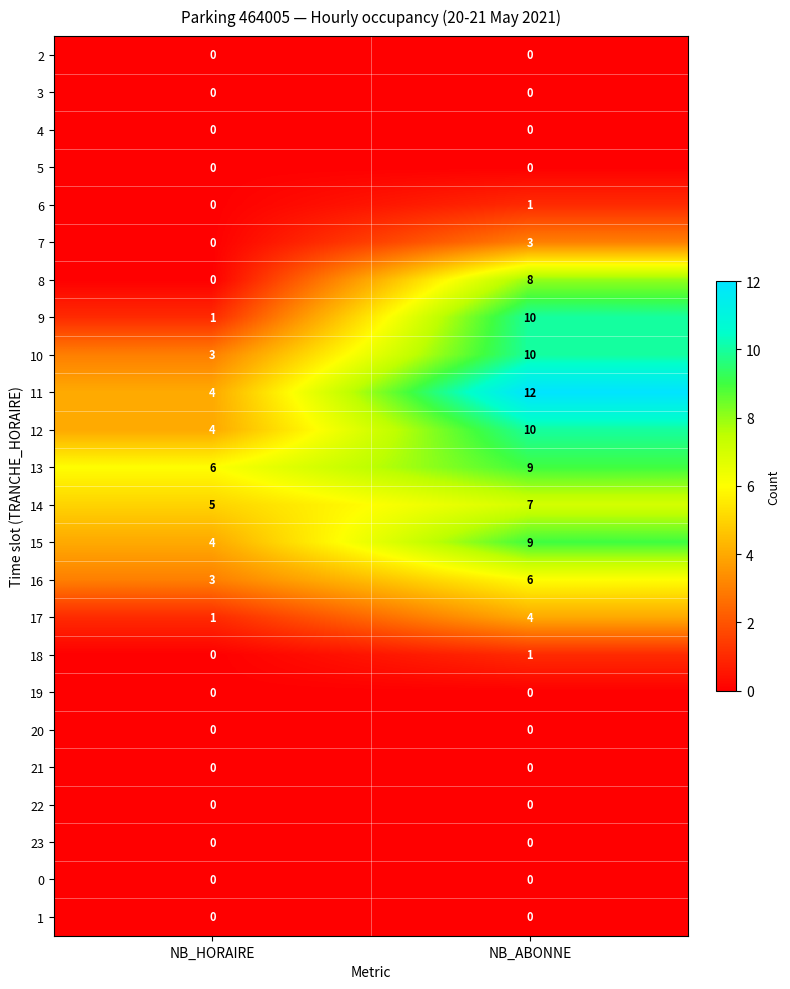

Is it true that 22 equals 0 at NB_HORAIRE?

True